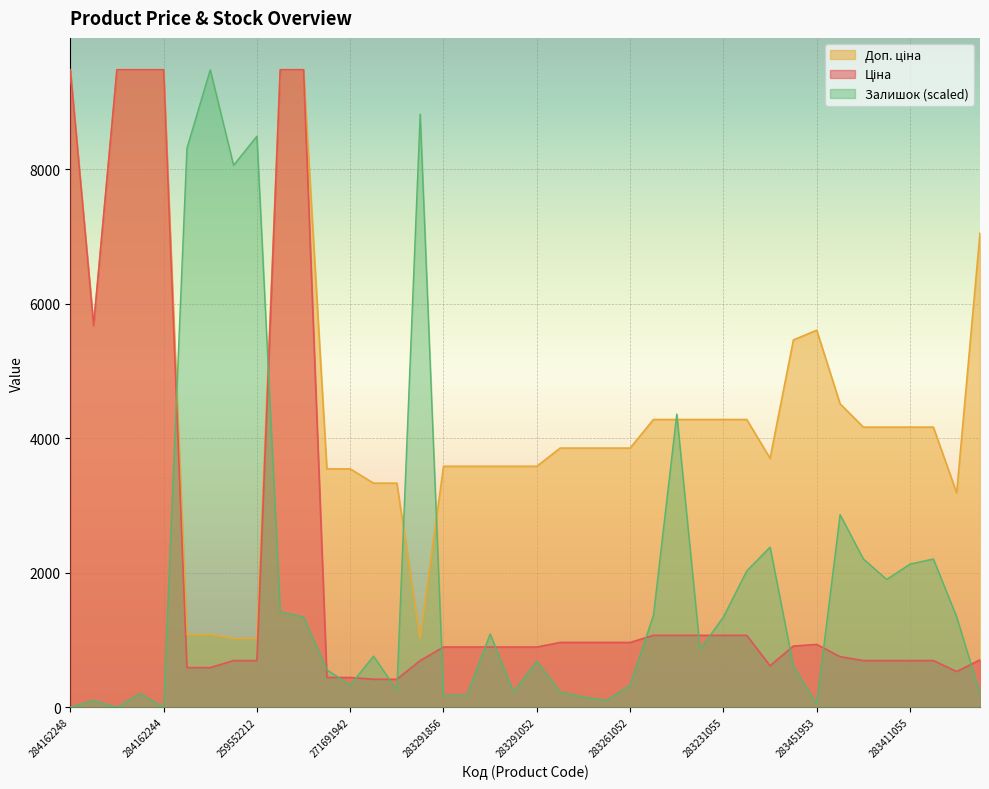

At which label does Доп. ціна first exceed 4165?

284162248